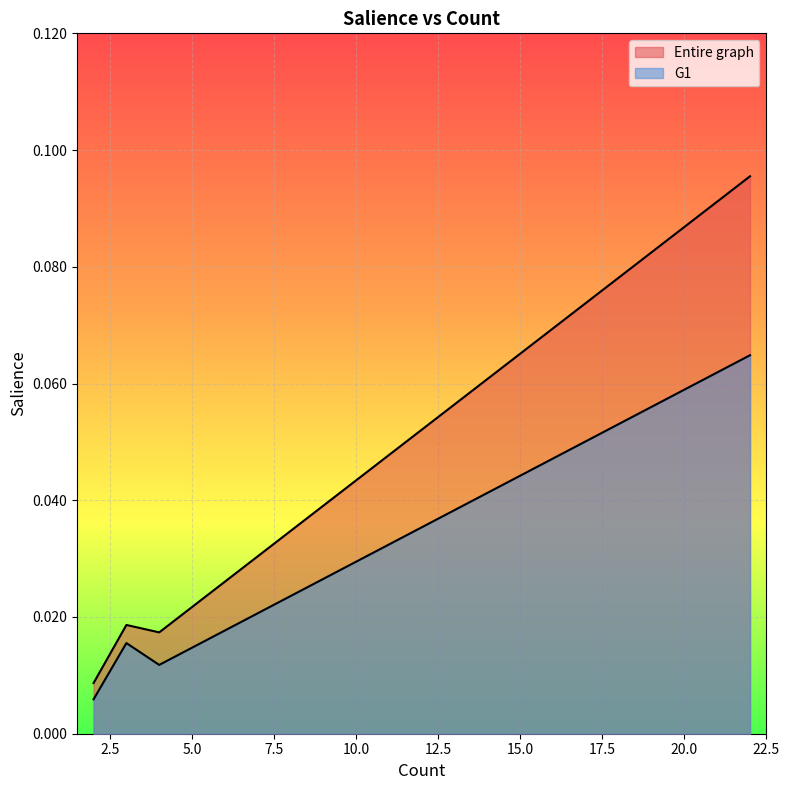

True or false: Entire graph and G1 cross at least once.

False